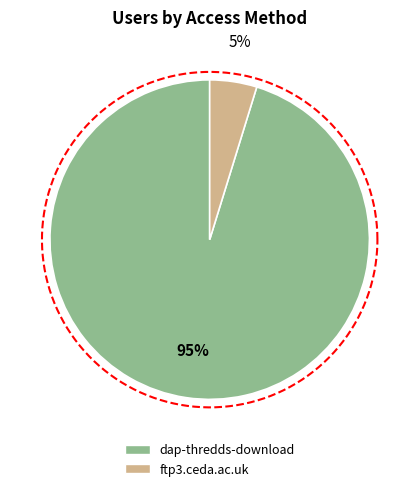

Which category has the biggest portion of the pie?

dap-thredds-download